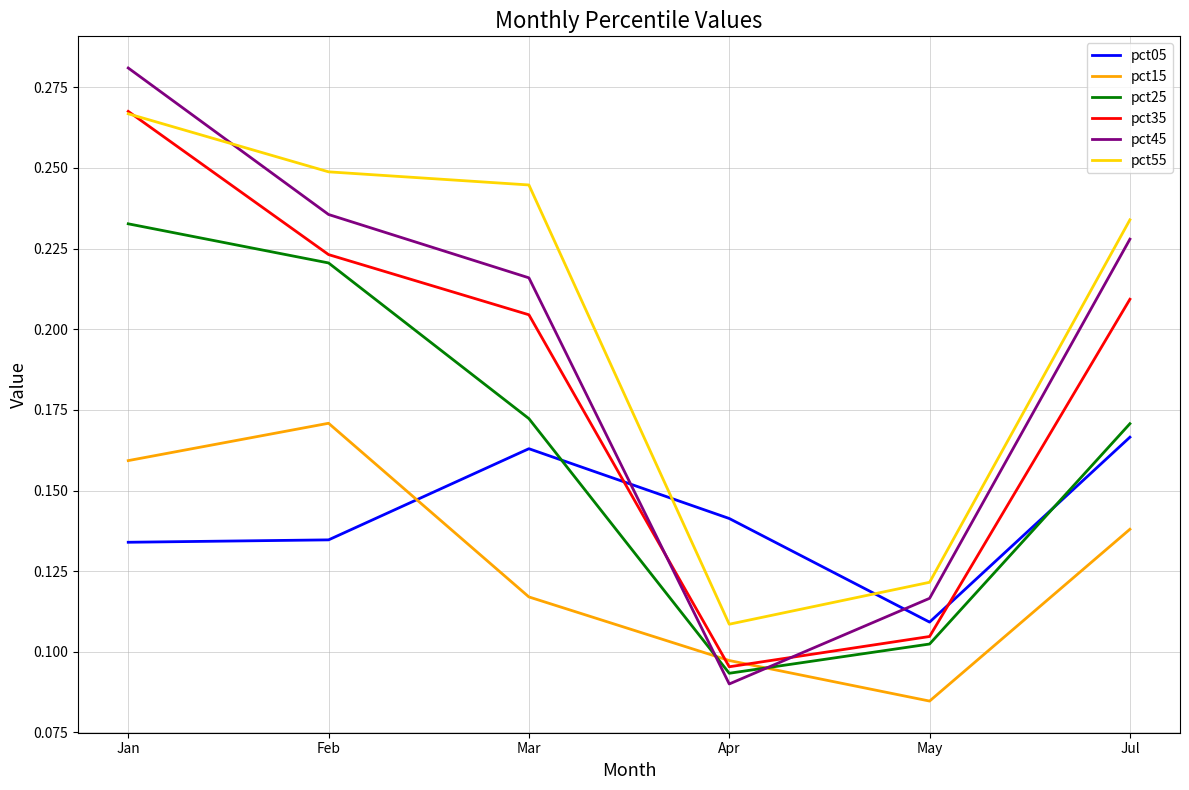

Rank the categories by pct15 value from lowest to highest.

May, Apr, Mar, Jul, Jan, Feb